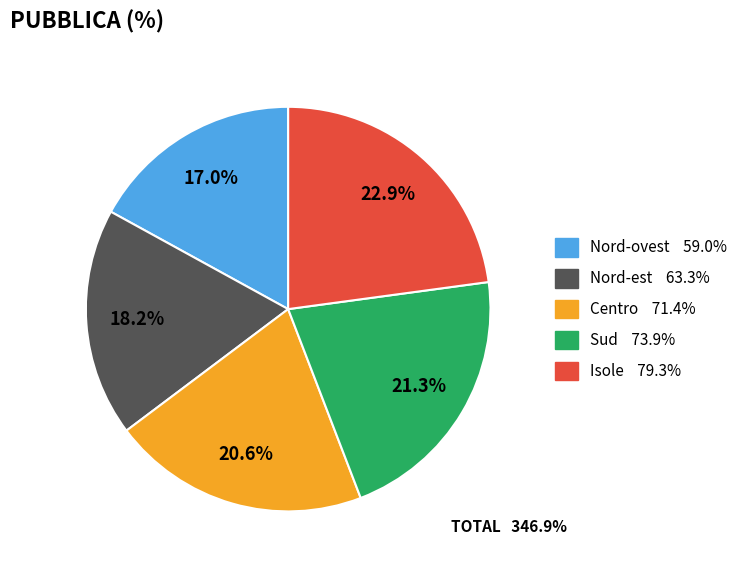

To the nearest percent, what is the average slice percentage?

20%